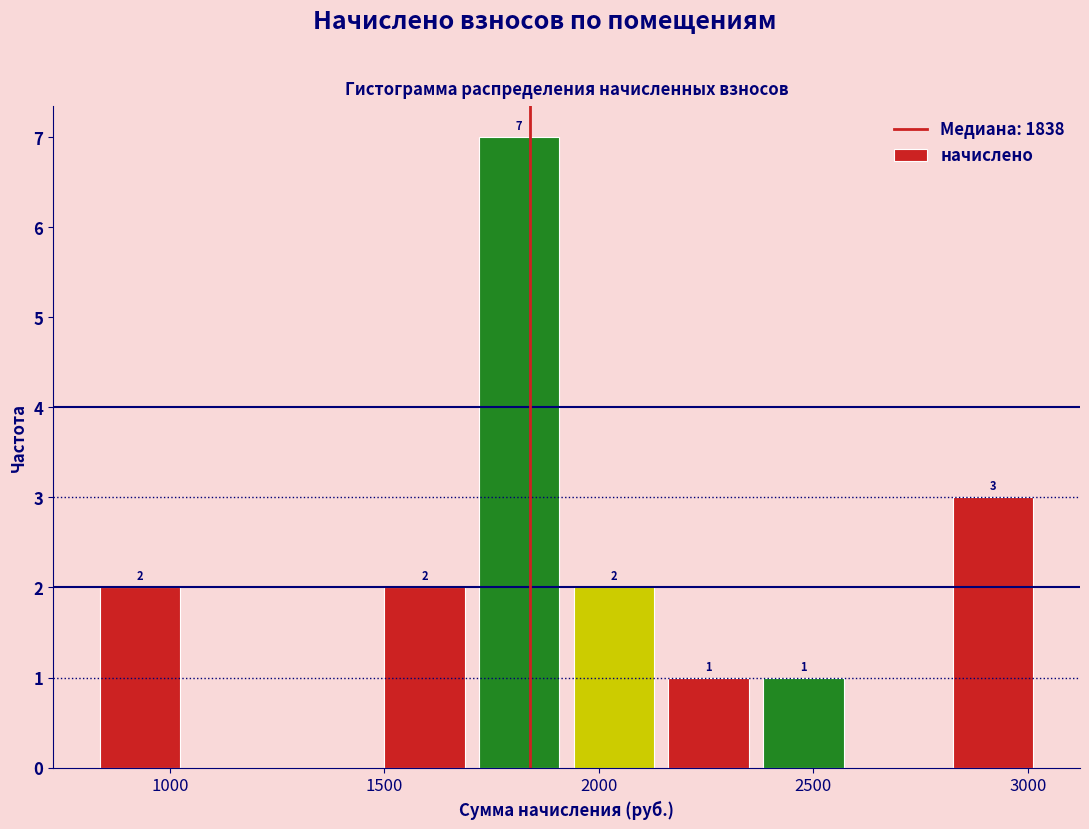

Over which range of the x-axis is the bar tallest?

1700 to 1900